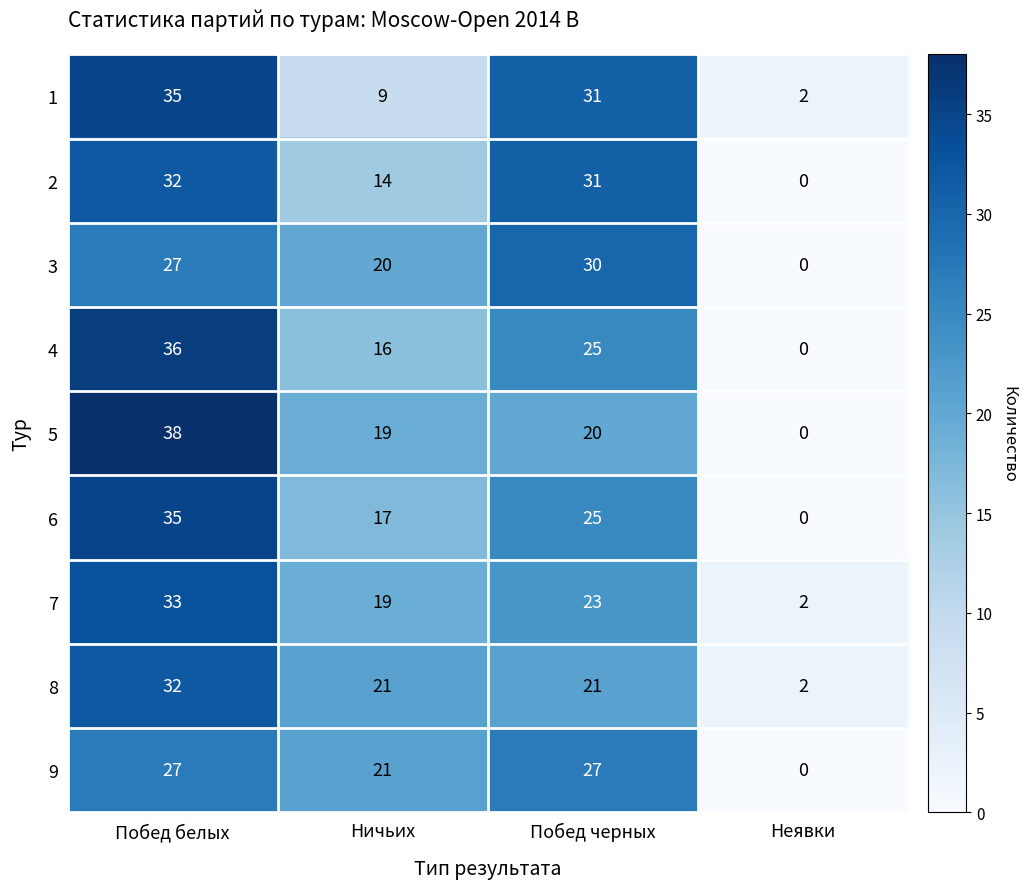

Read the 9 value at Побед черных, to the nearest 10.

30